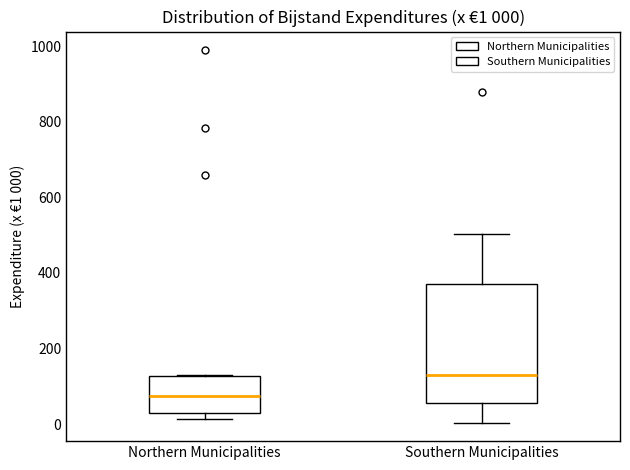

Which box is the tallest, from its lower edge to its upper edge?

Southern Municipalities